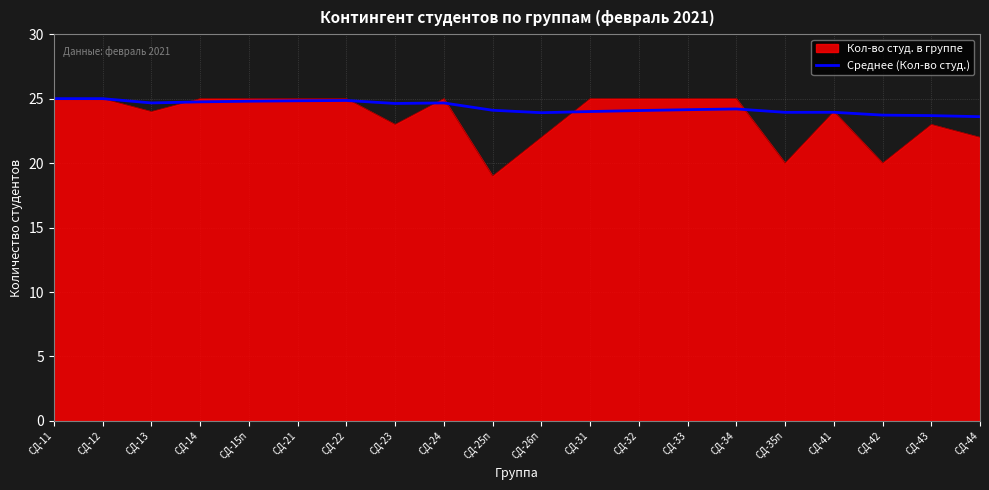

Which series has the largest range (max minus min)?

Кол-во студ. в группе